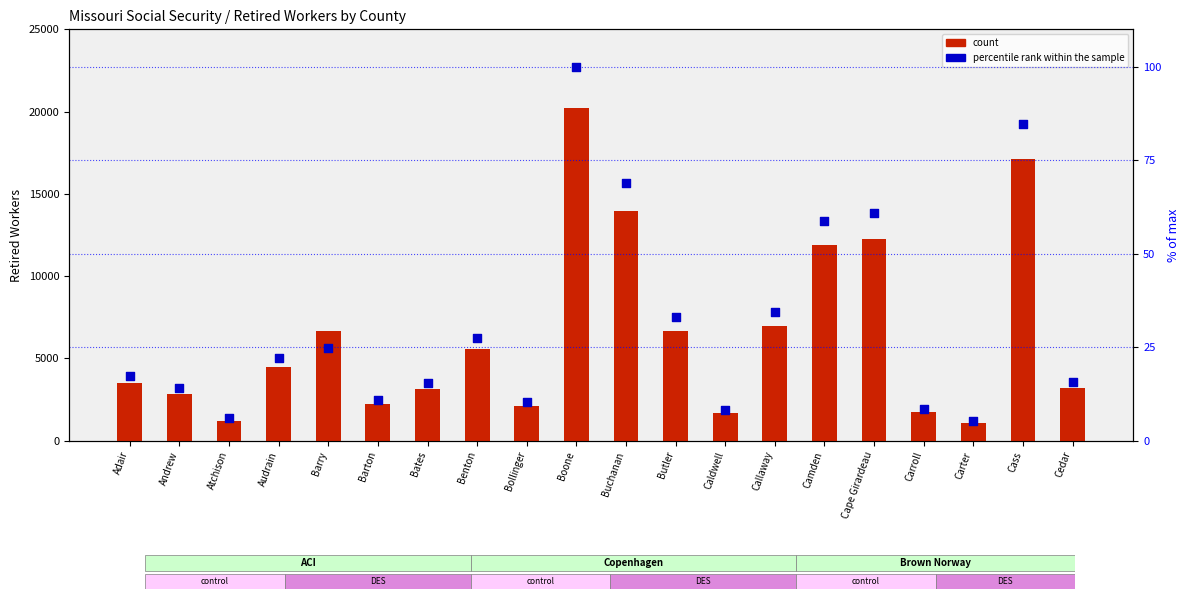

What are all the series names shown in the legend?

count, percentile rank within the sample